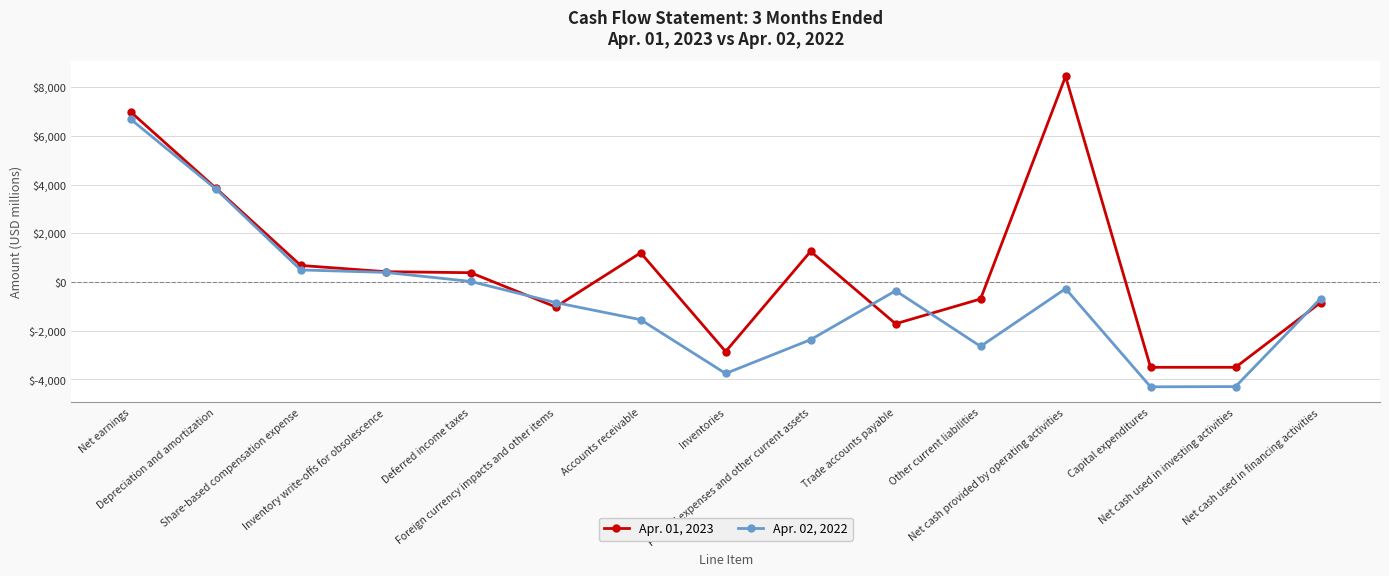

Rank the series by their average value, from highest to lowest.

Apr. 01, 2023, Apr. 02, 2022